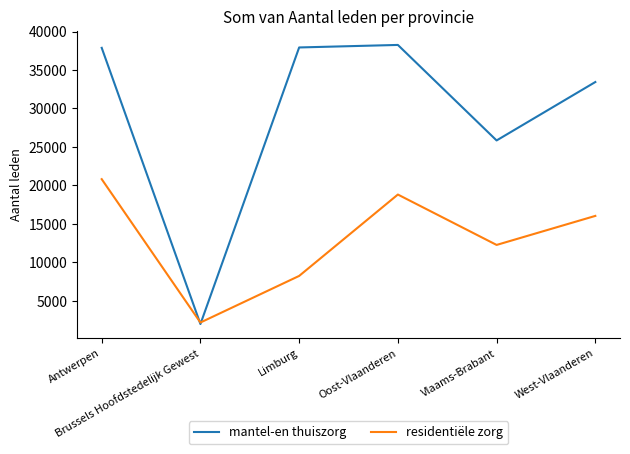

What is the difference between the maximum and second lowest values in the residentiële zorg series?

12587